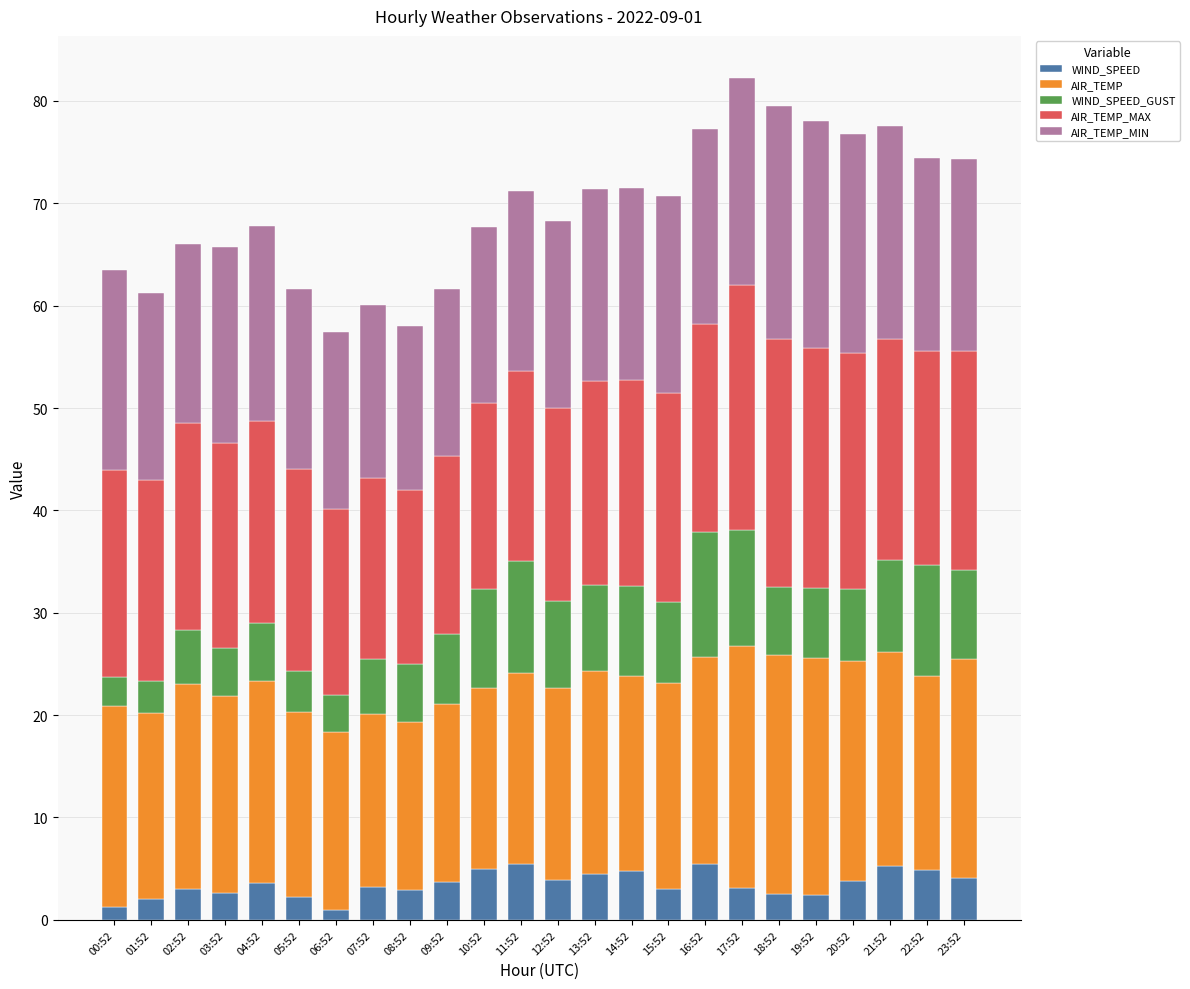

What is the highest value of the WIND_SPEED series?

5.5